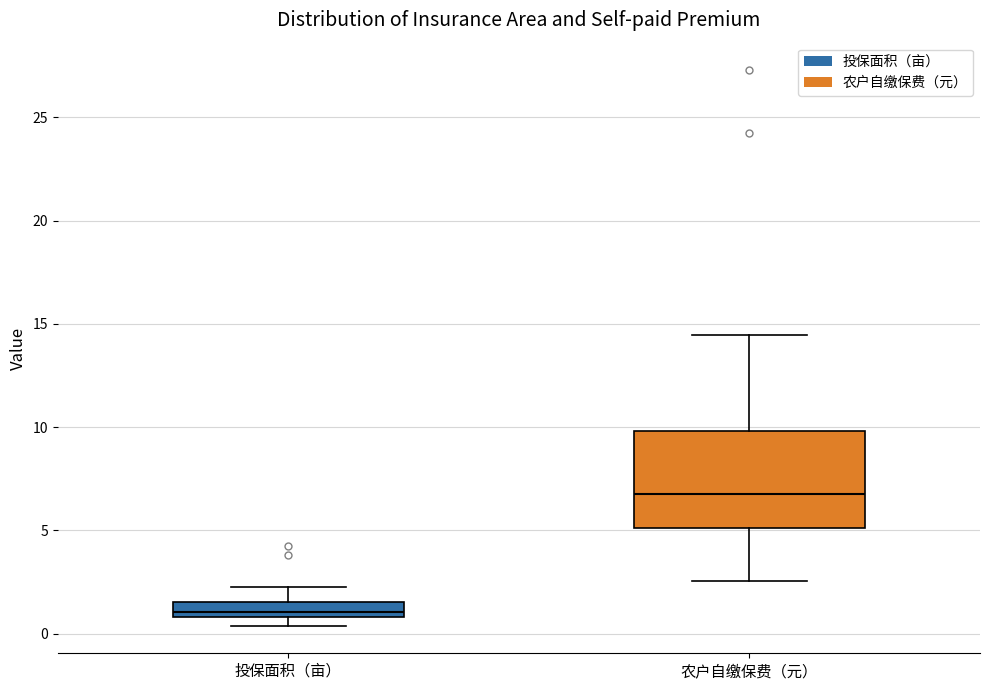

Which box is the tallest, from its lower edge to its upper edge?

农户自缴保费（元）